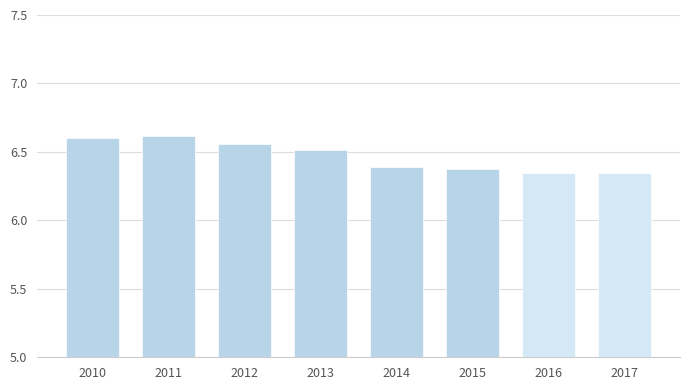

What is the value of the 6th bar from the left?

6.4